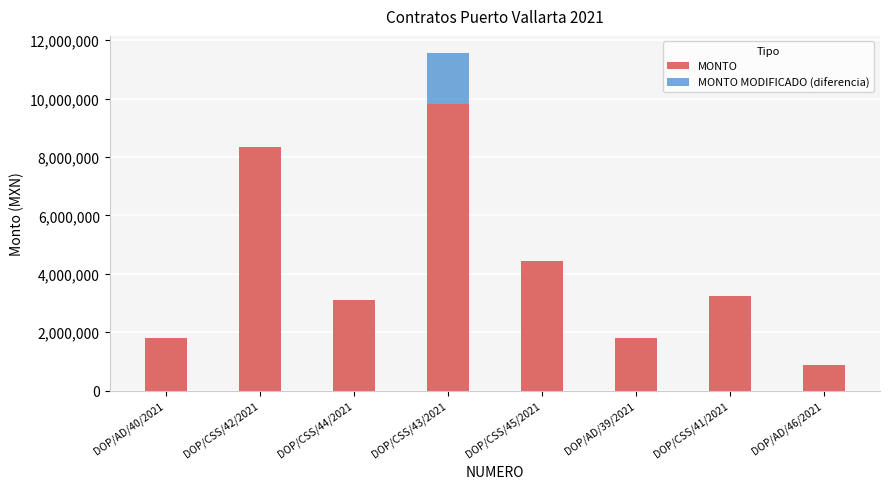

At which category is the sum across all series the highest?

DOP/CSS/43/2021